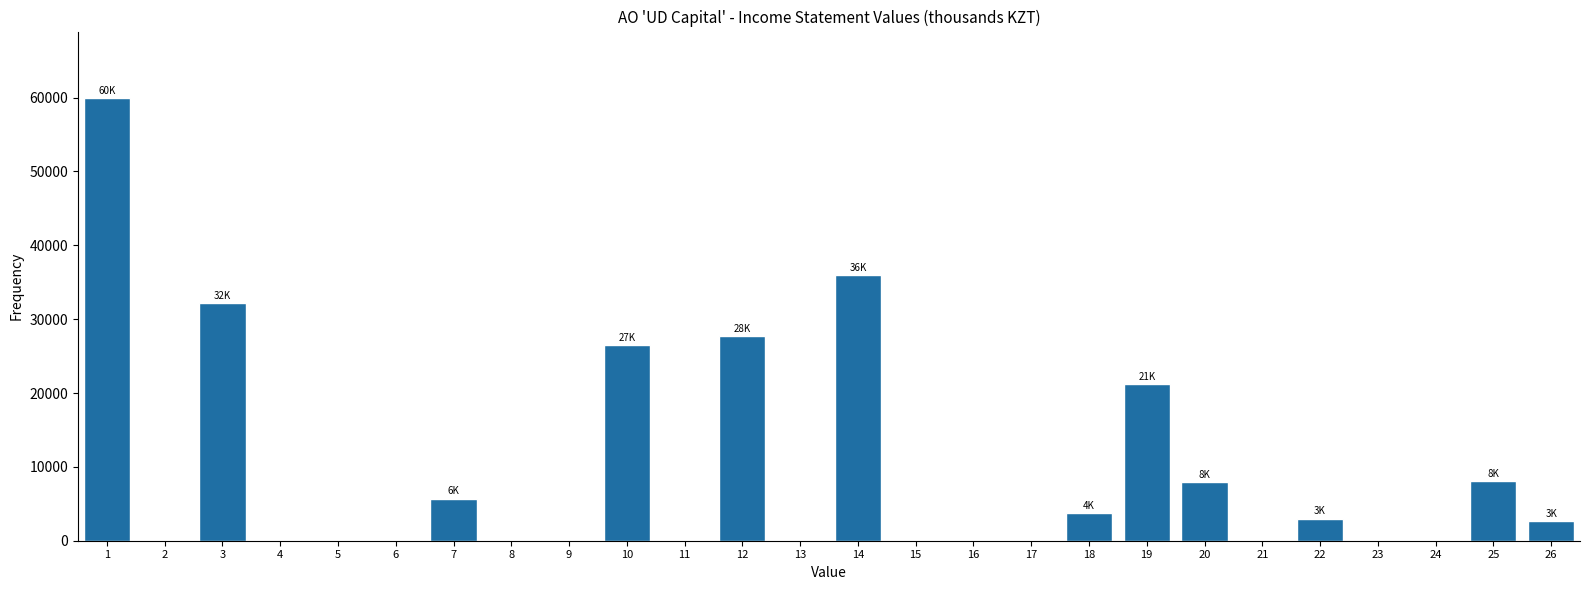

The value at 11 is 0. True or false?

True